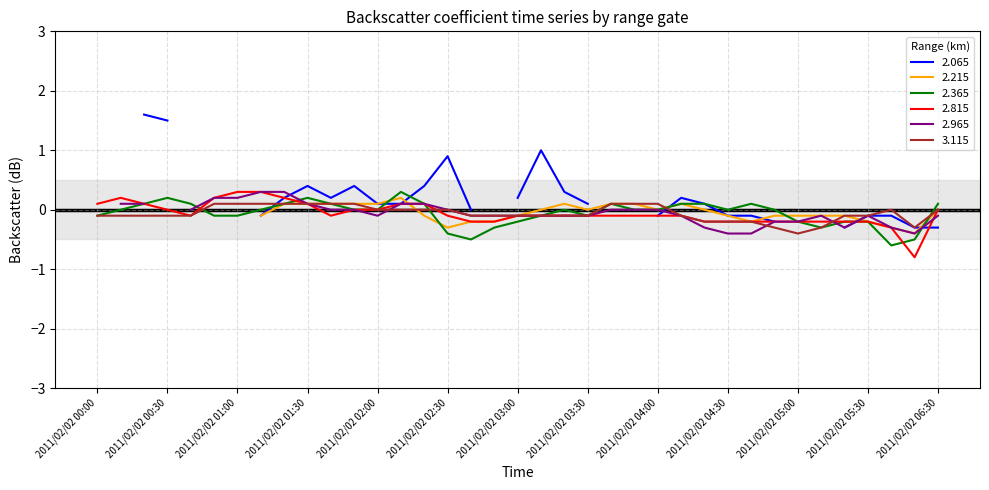

How many categories are shown in the chart?

37